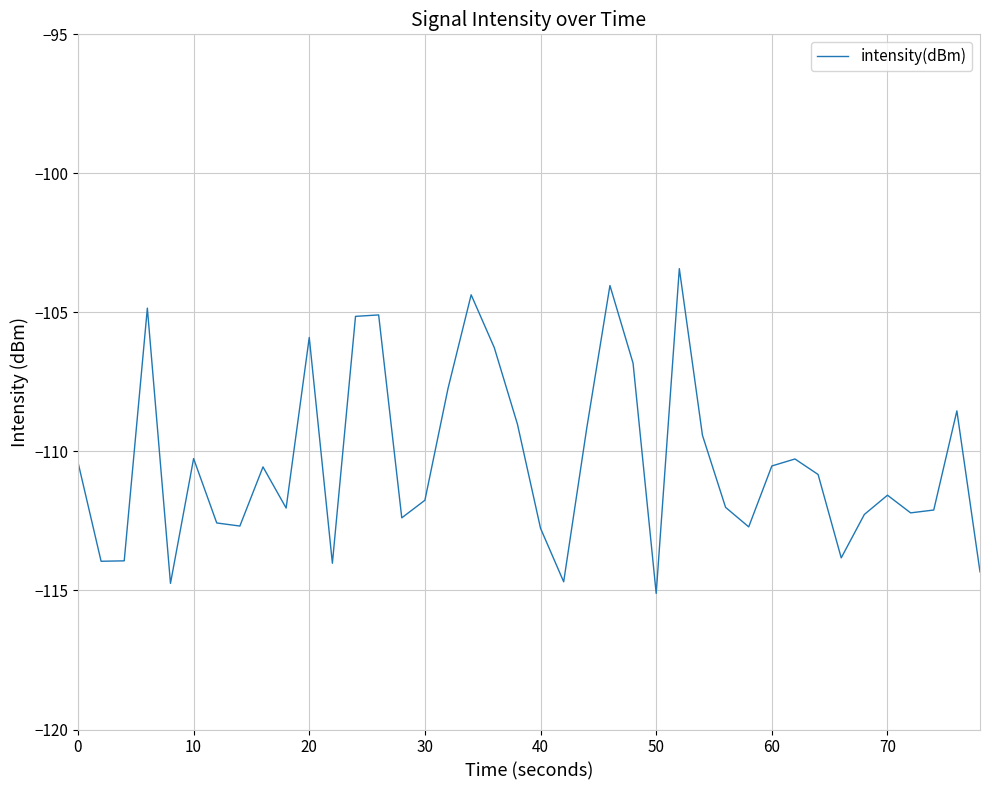

How many lines are shown in the chart?

1